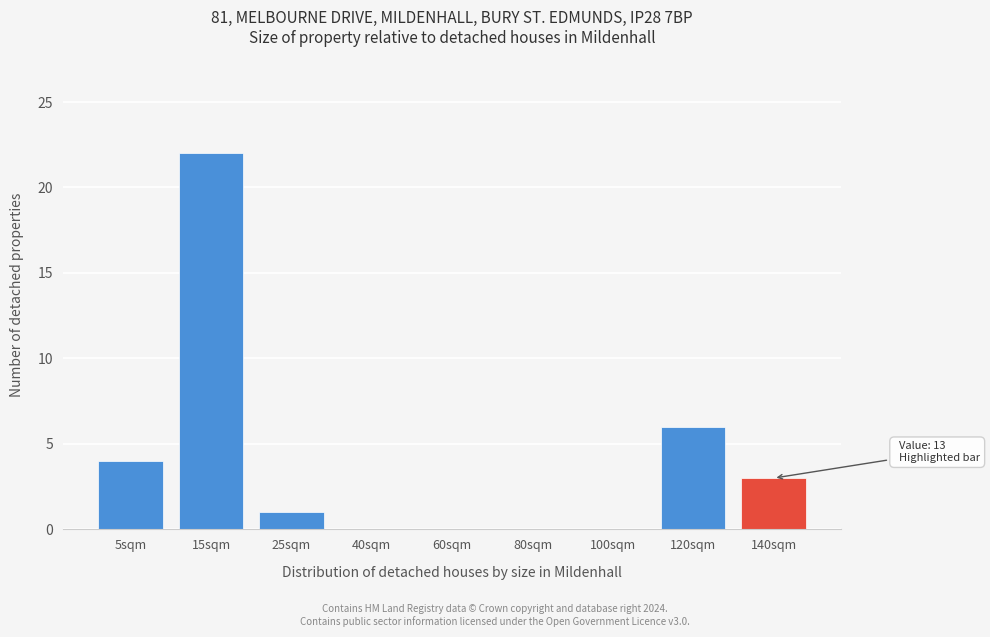

Reading left to right, transcribe all the data shown in this chart.

5sqm=4	15sqm=22	25sqm=1	40sqm=0	60sqm=0	80sqm=0	100sqm=0	120sqm=6	140sqm=3